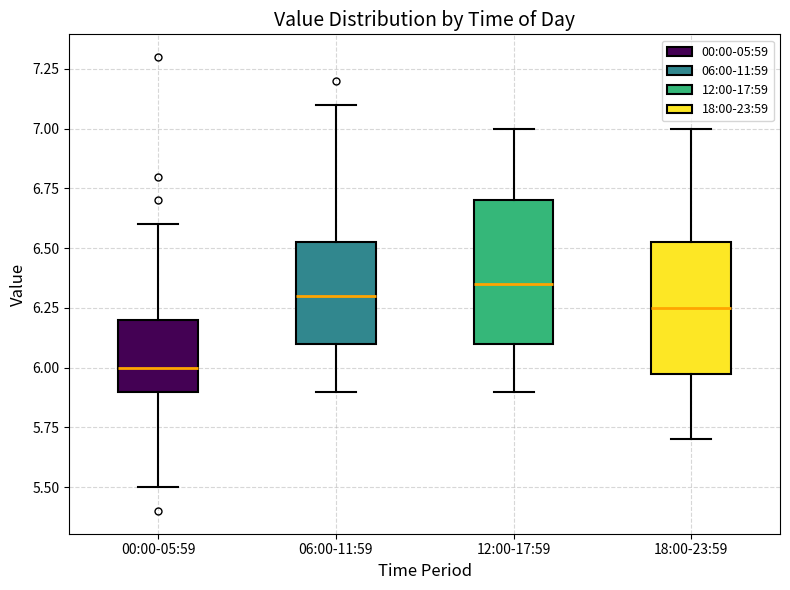

Where is the lower edge of the box for 12:00-17:59 on the y-axis? The values are not printed on the chart, so give them approximately, as read against the axis.

6.10